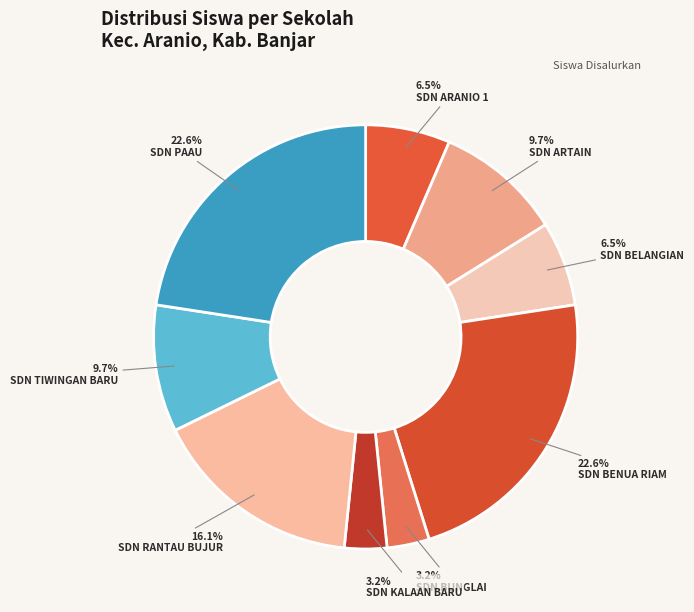

Count the number of slices in the pie.

9